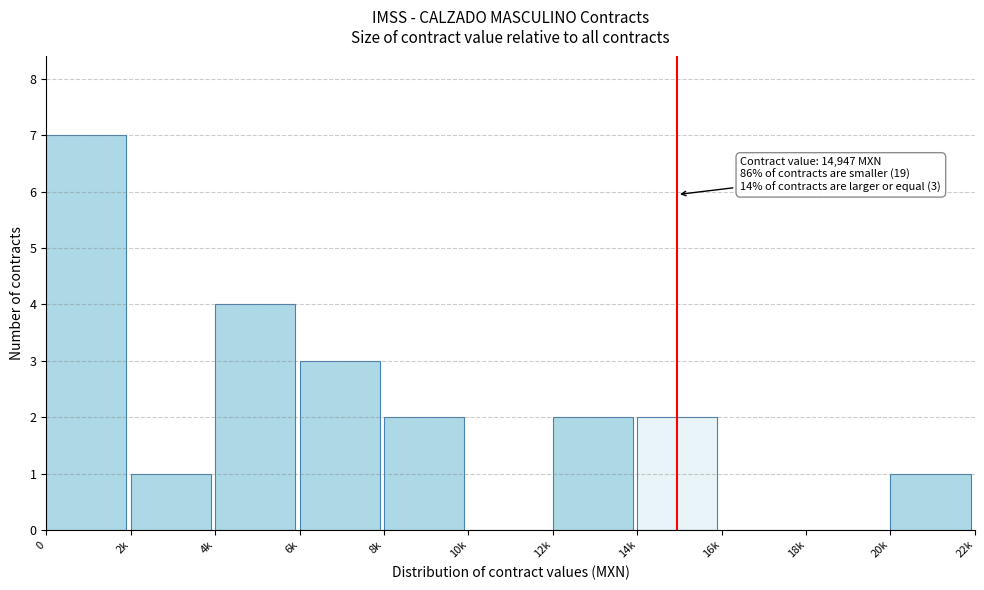

Reading right to left, transcribe all the data shown in this chart.

20k=1	18k=0	16k=0	14k=2	12k=2	10k=0	8k=2	6k=3	4k=4	2k=1	0=7